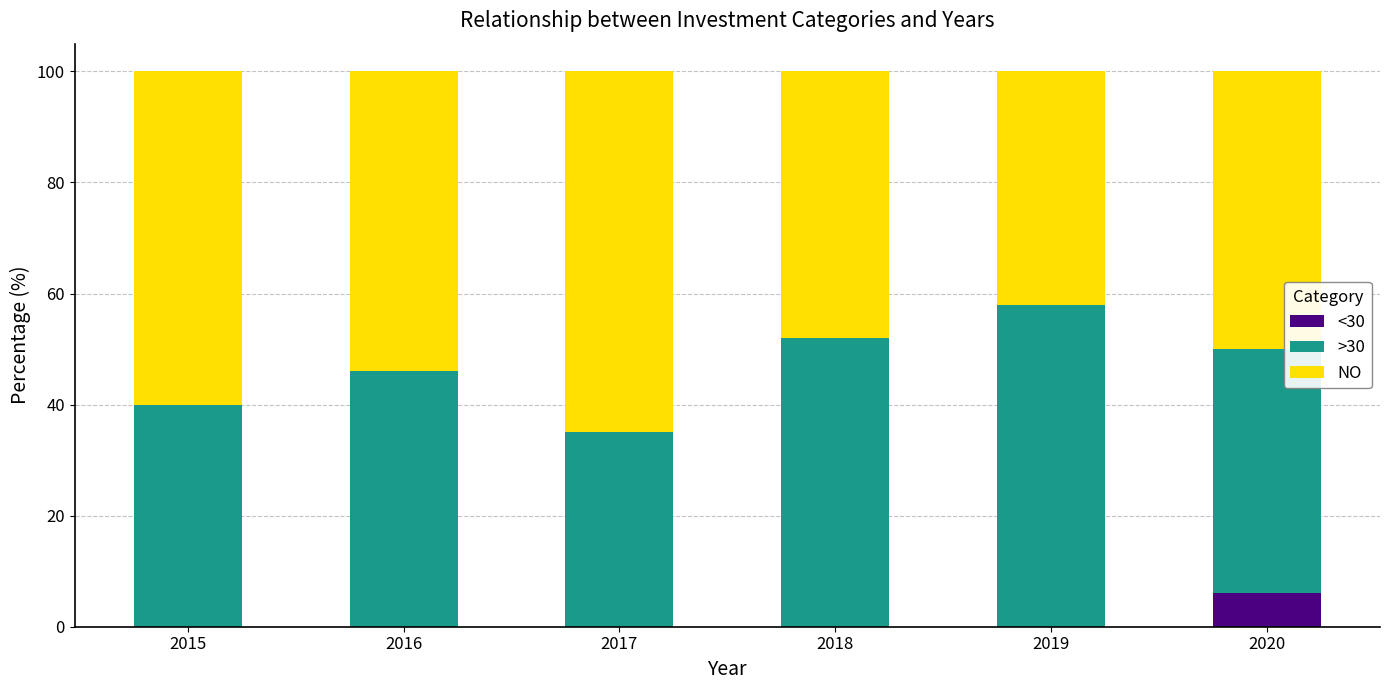

What is the total value across all series at 2017?

100